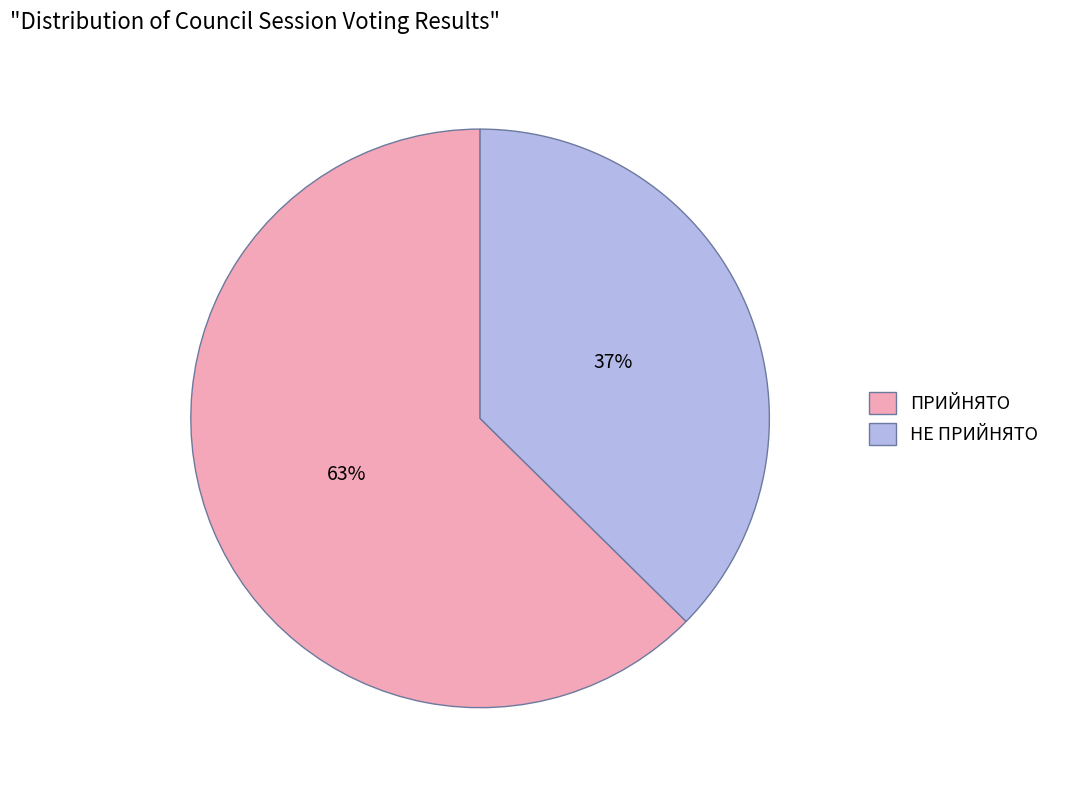

To the nearest percent, what is the combined percentage of НЕ ПРИЙНЯТО and ПРИЙНЯТО?

100%